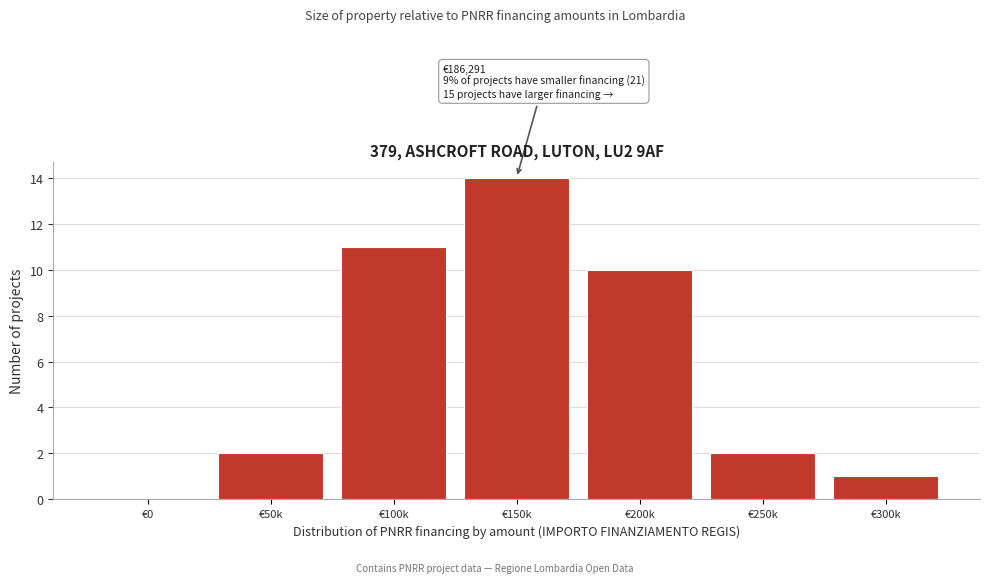

Reading left to right, extract all data points from this chart.

€0=0	€50k=2	€100k=11	€150k=14	€200k=10	€250k=2	€300k=1